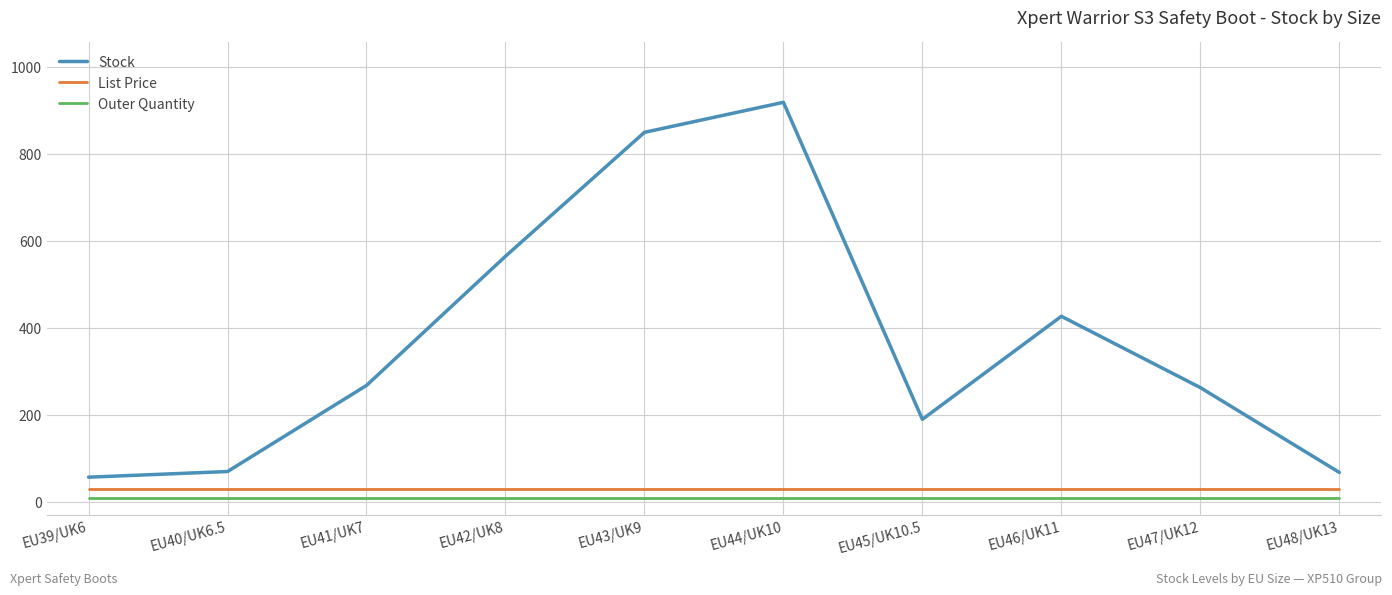

The value of Stock at EU47/UK12 is 262.0. True or false?

True